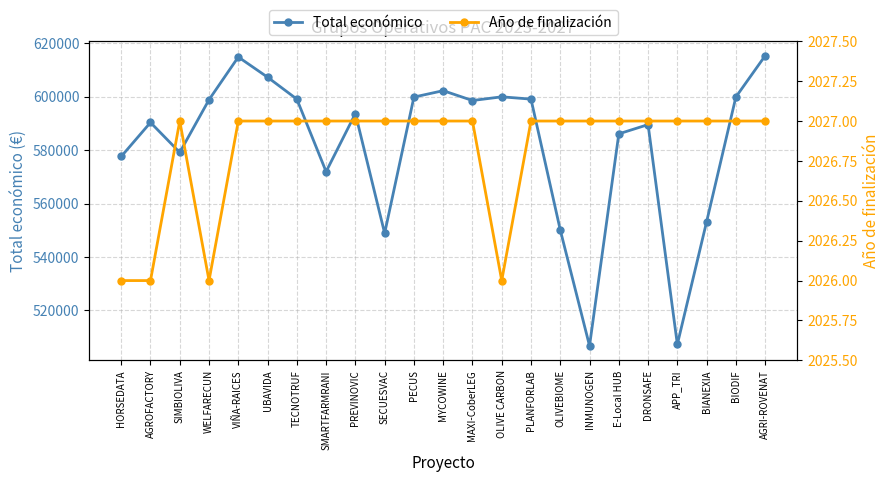

What is the label of the 22nd point from the right?

AGROFACTORY